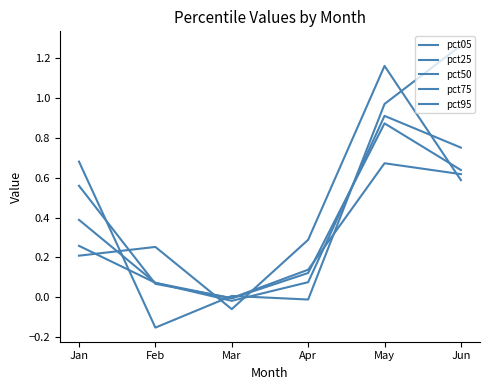

Is this an area chart (filled region under the line)?

No